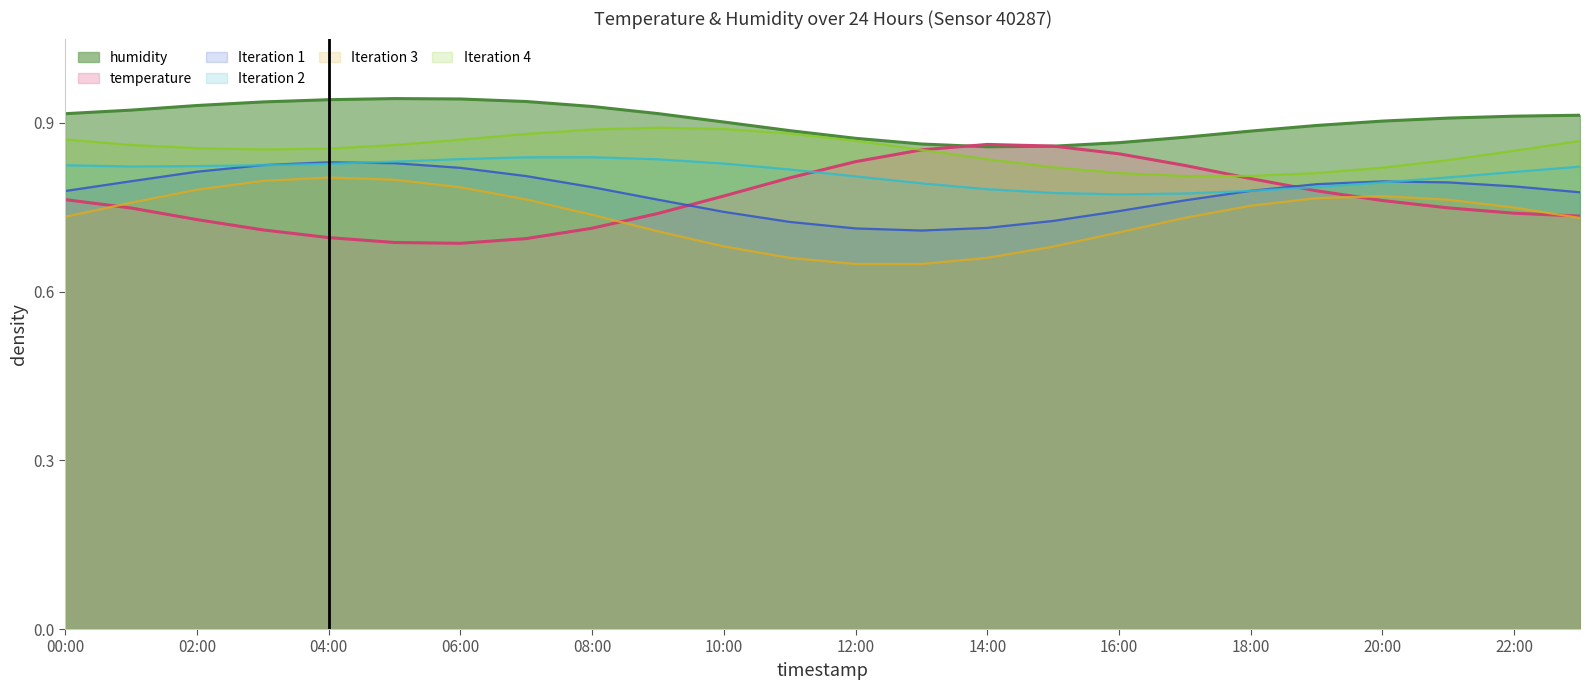

True or false: Iteration 3 and Iteration 4 cross at least once.

False